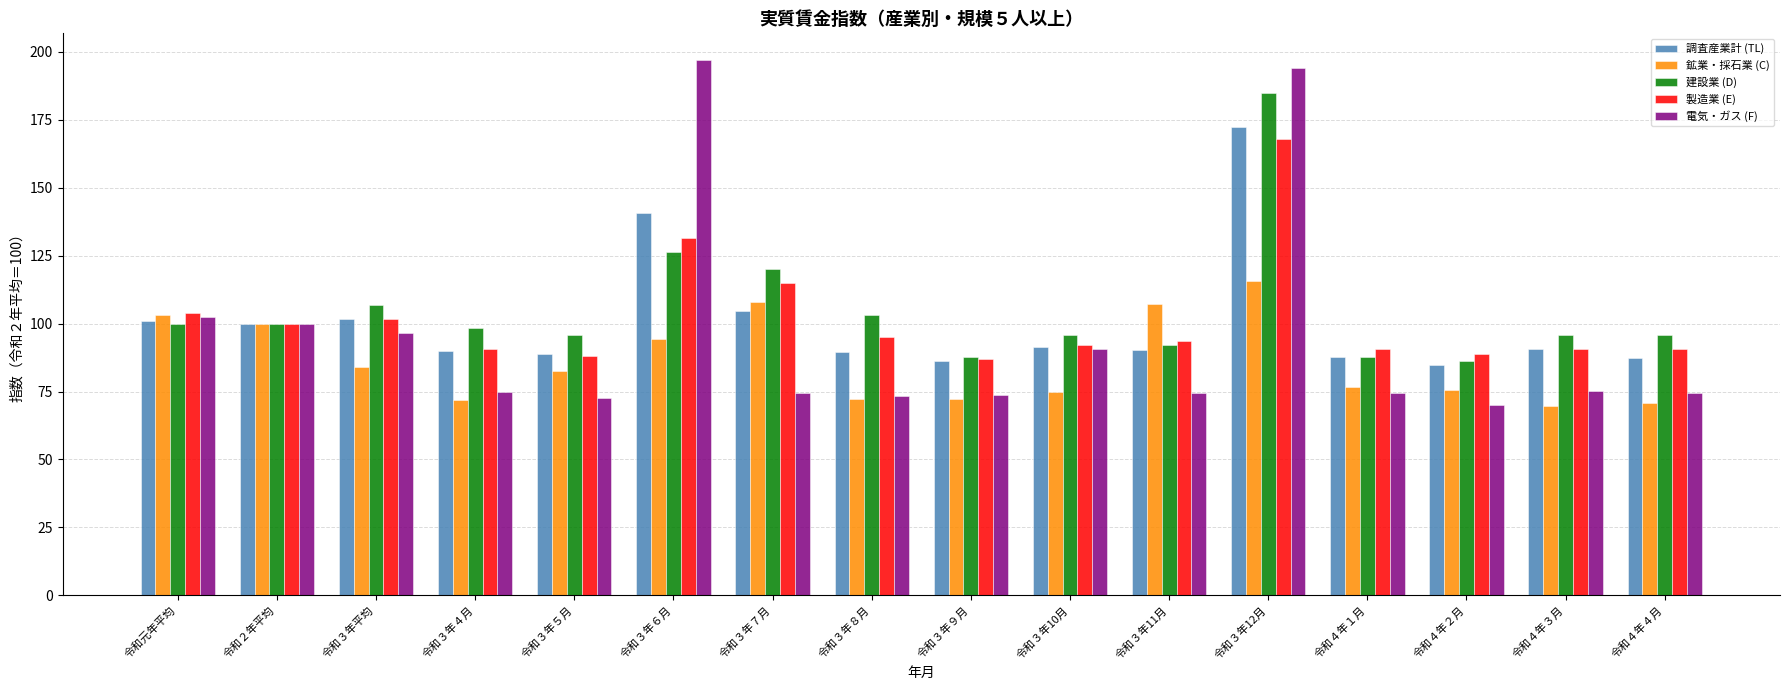

What is the difference between the second highest and second lowest values in the 建設業 (D) series?

38.8